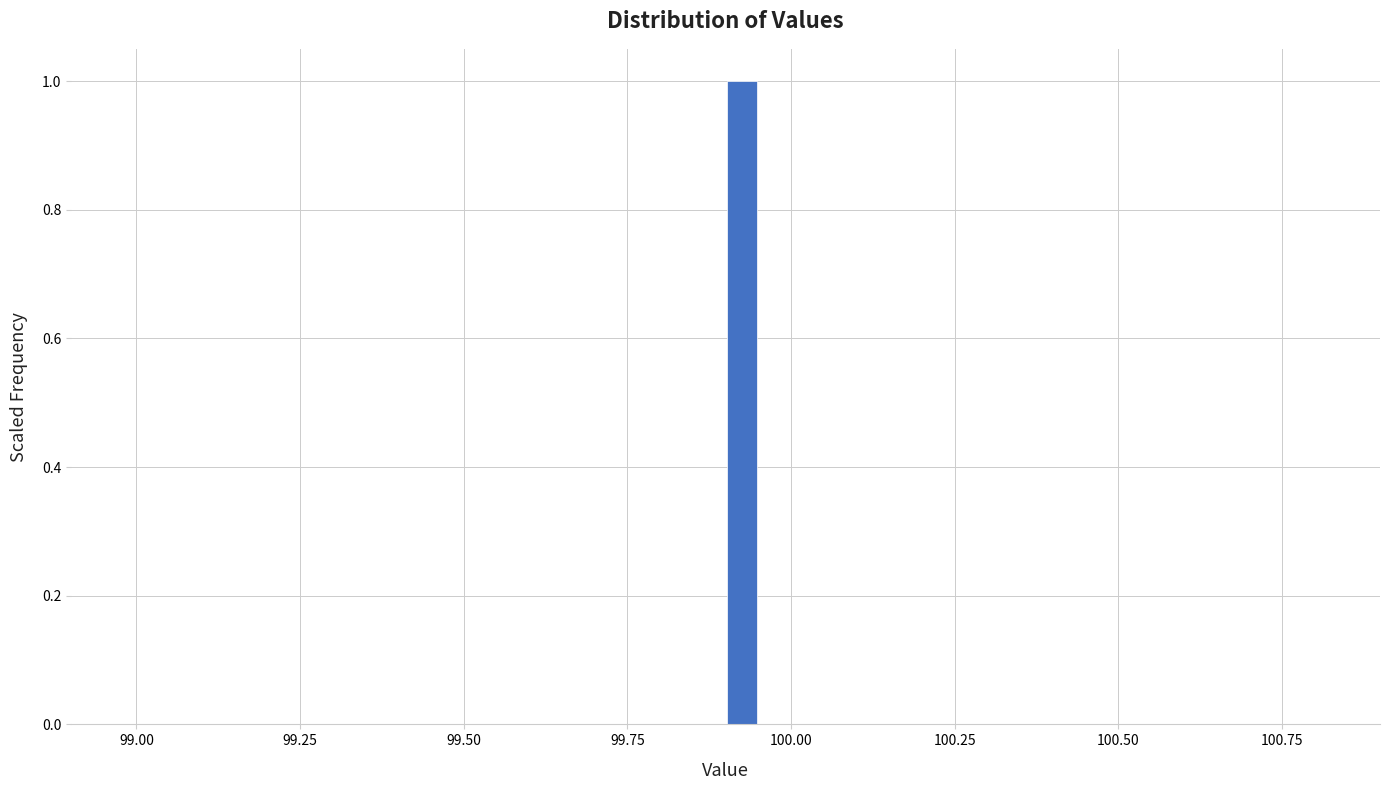

Read against the x-axis, roughly where is the centre of the tallest bar?

99.95